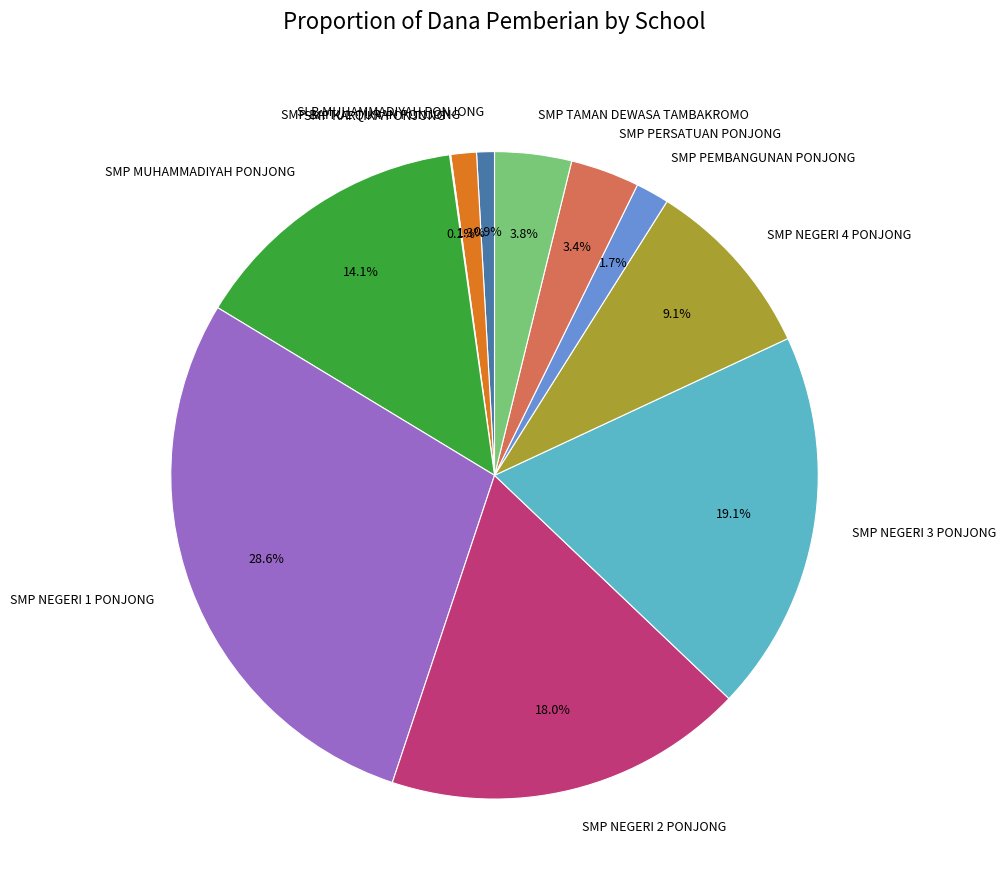

Combined, what portion of the pie is SMP NEGERI 2 PONJONG and SMP PEMBANGUNAN PONJONG?

19.7%